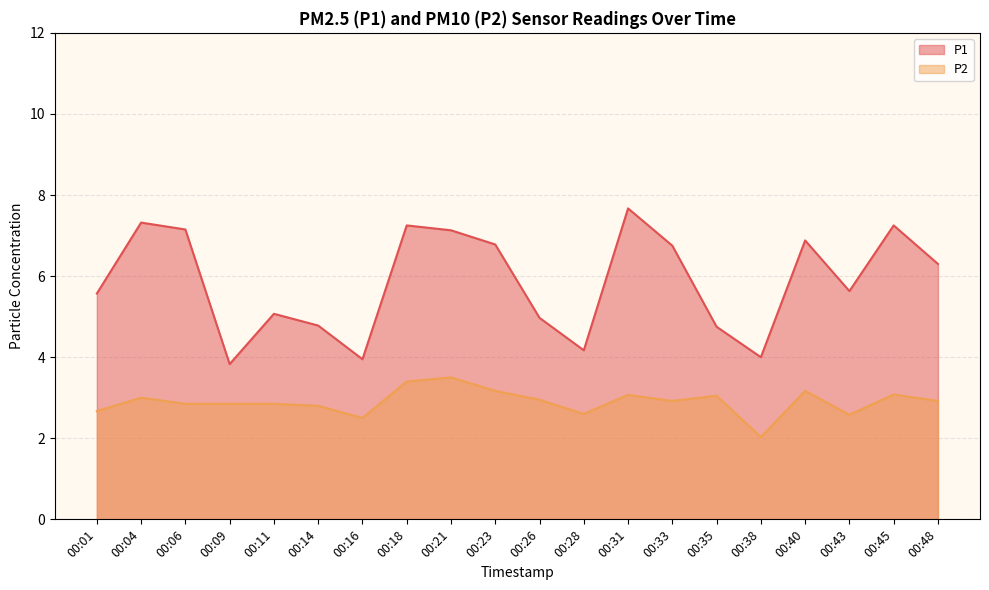

The P2 series shows 3.0 at 00:35. True or false?

True